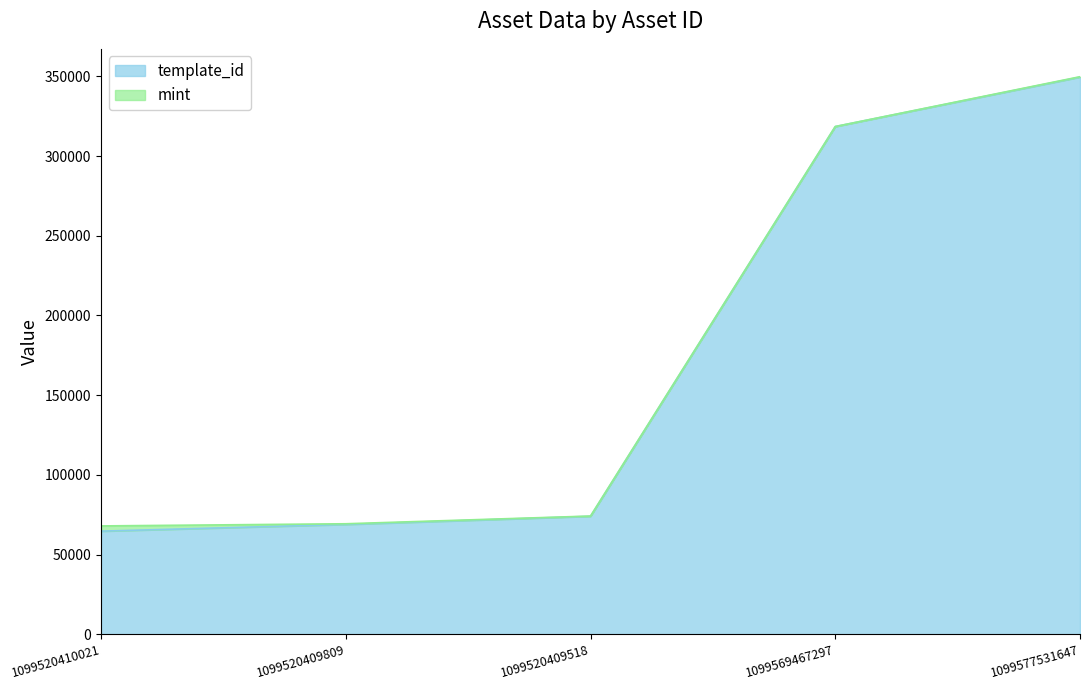

True or false: the data has more than 2 interior local peaks.

False